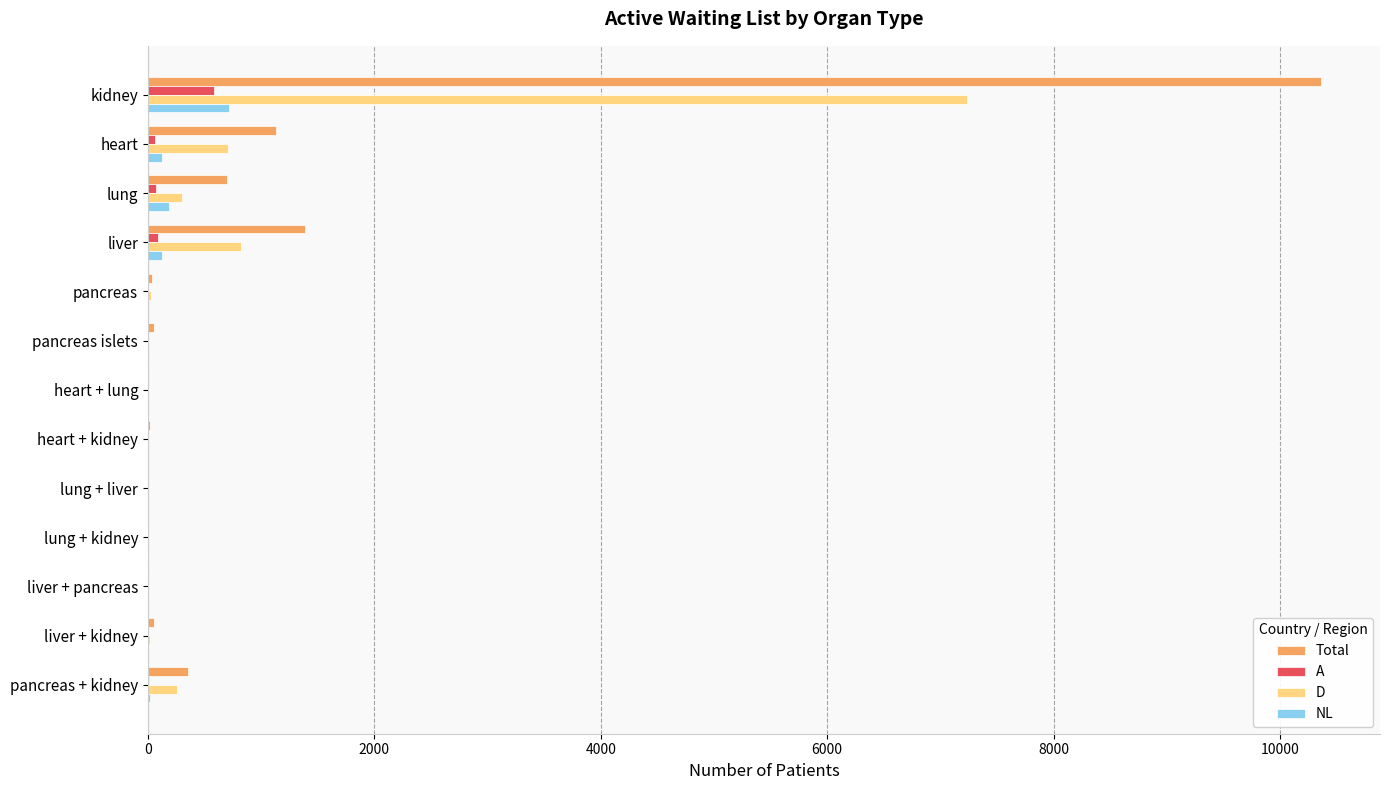

Is it true that A equals 0 at pancreas islets?

True